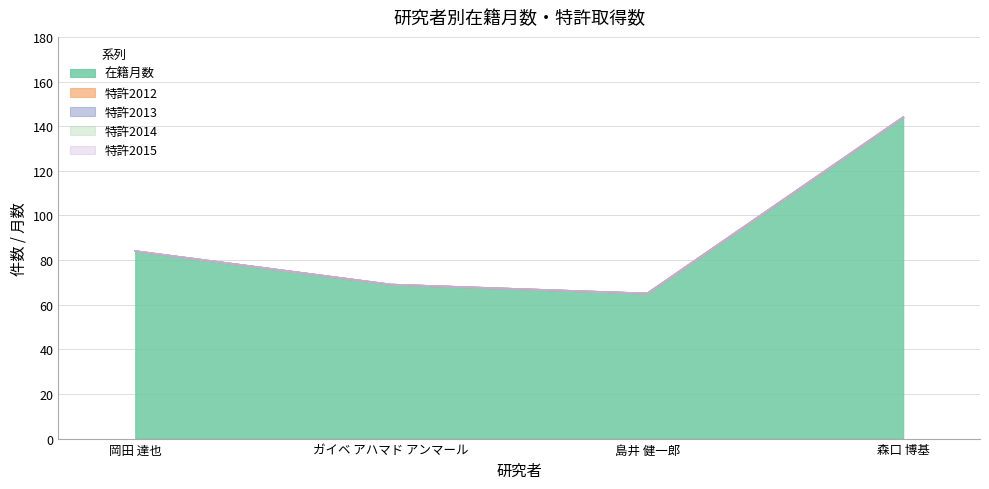

How many lines are shown in the chart?

5